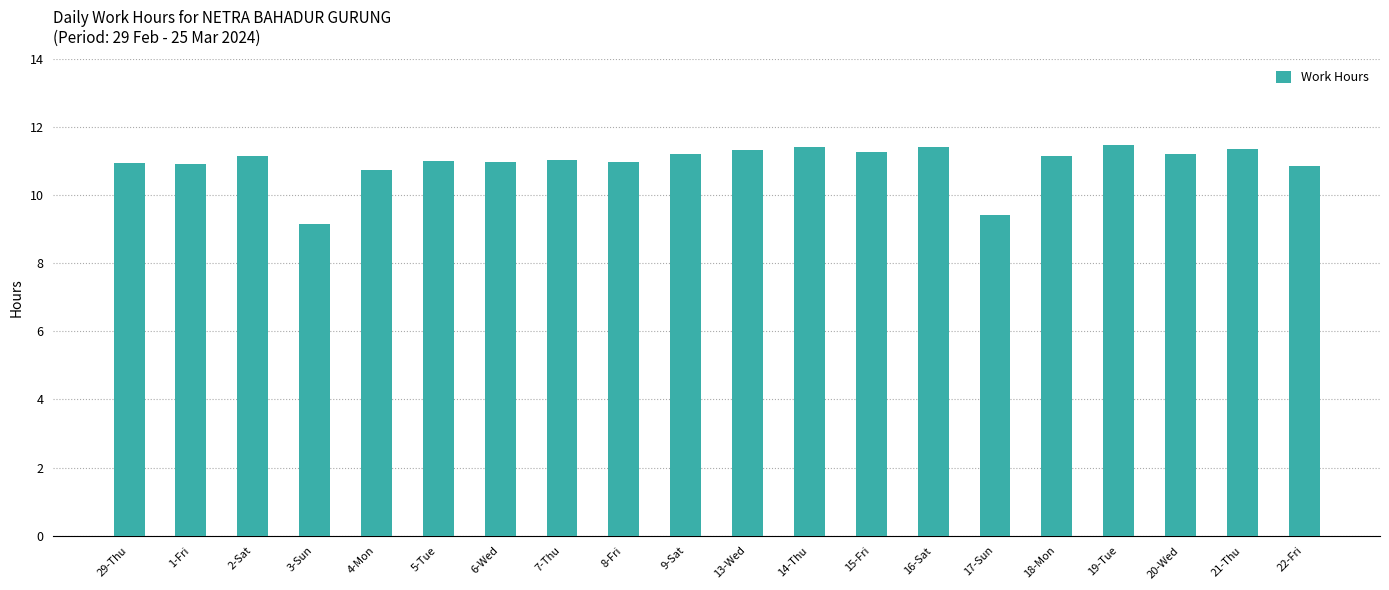

What is the difference between the maximum and minimum values?

2.3